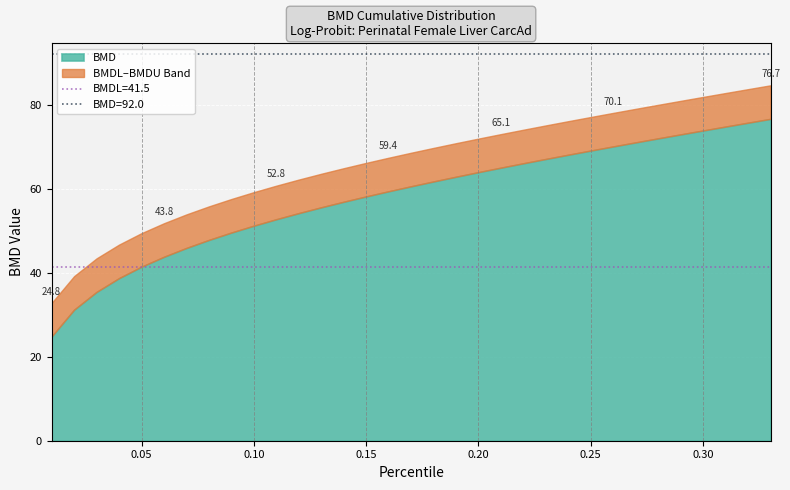

Between 0.3 and 0.31, which is larger?

0.31